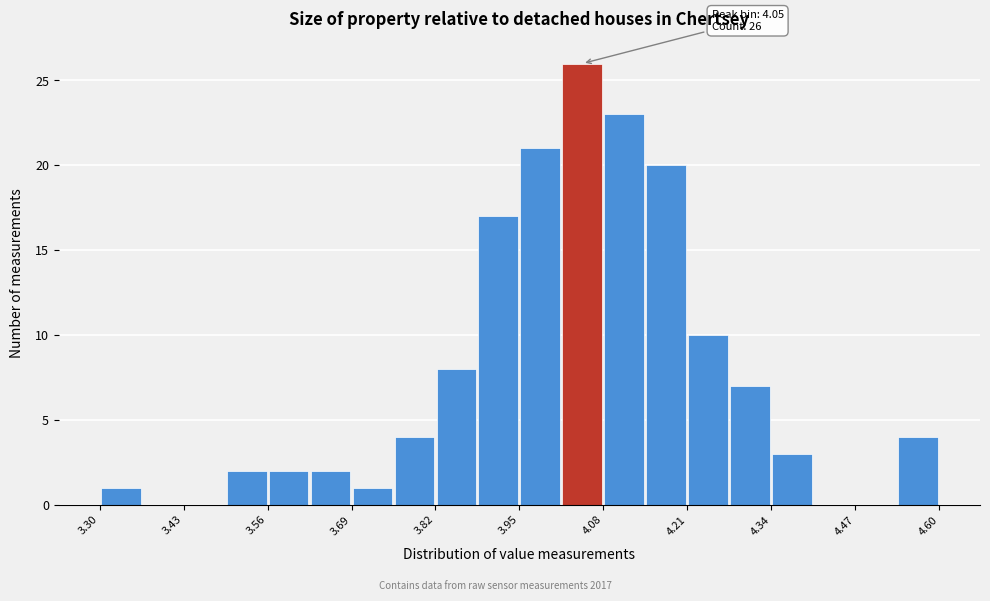

Around what value on the x-axis is the tallest bar? Give the approximate position of its centre, as read against the axis.

4.04